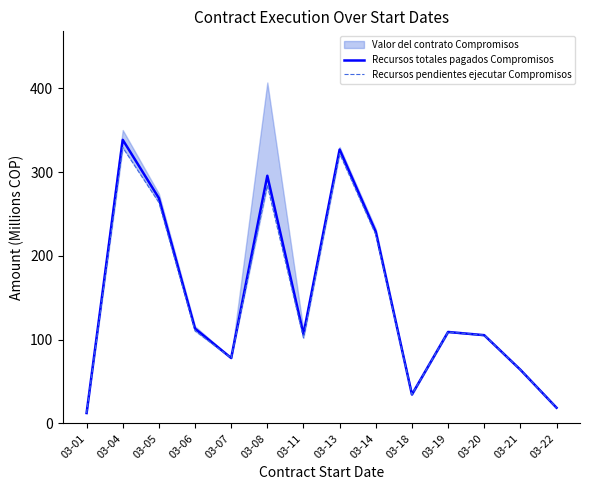

Which series changed the most between 03-07 and 03-19?

Recursos totales pagados Compromisos